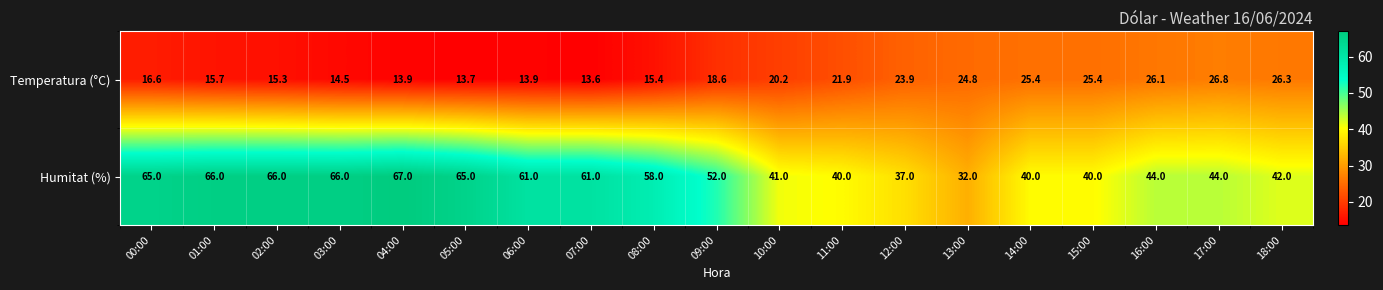

How many distinct data groups are displayed?

2